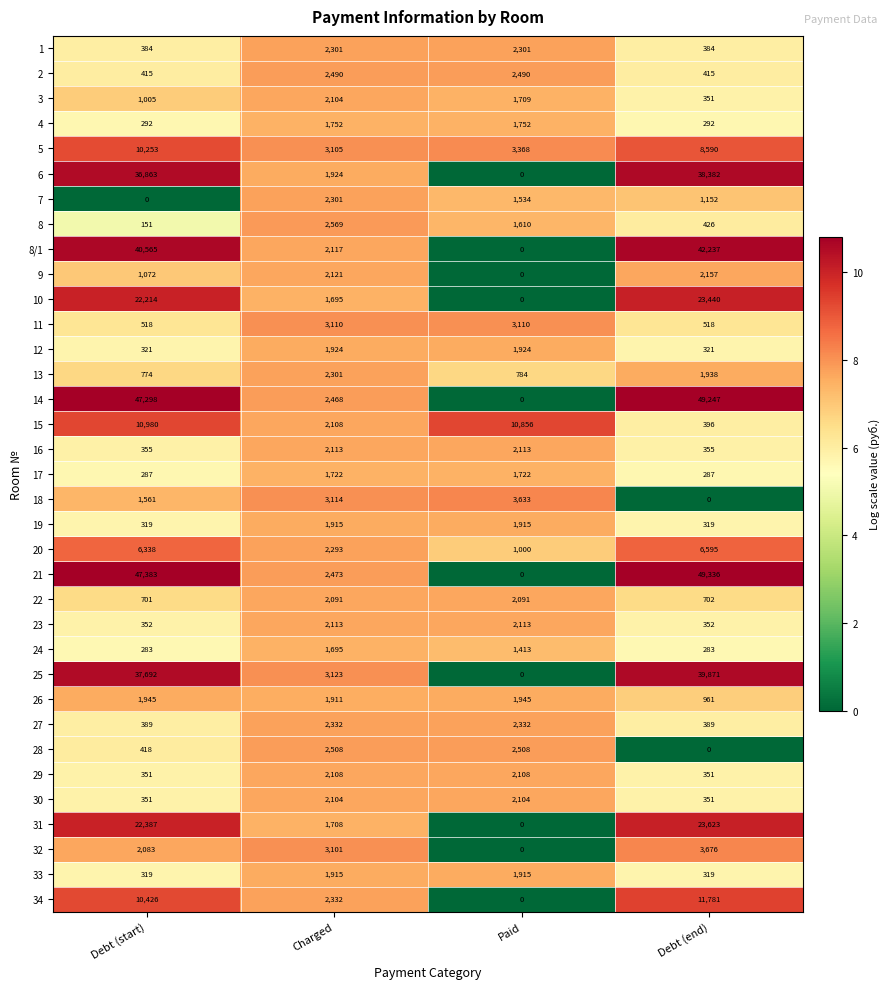

Which series has the largest total across all categories?

21